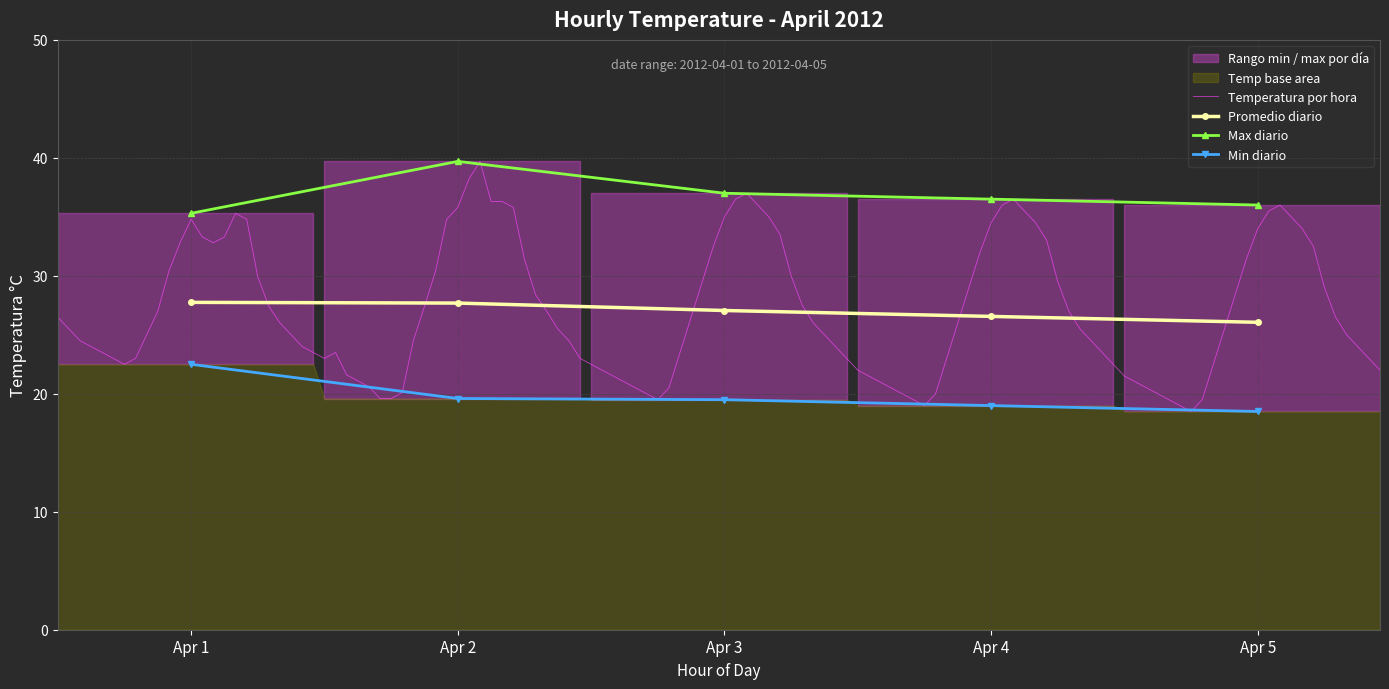

True or false: Max diario and Promedio diario intersect in this chart.

False